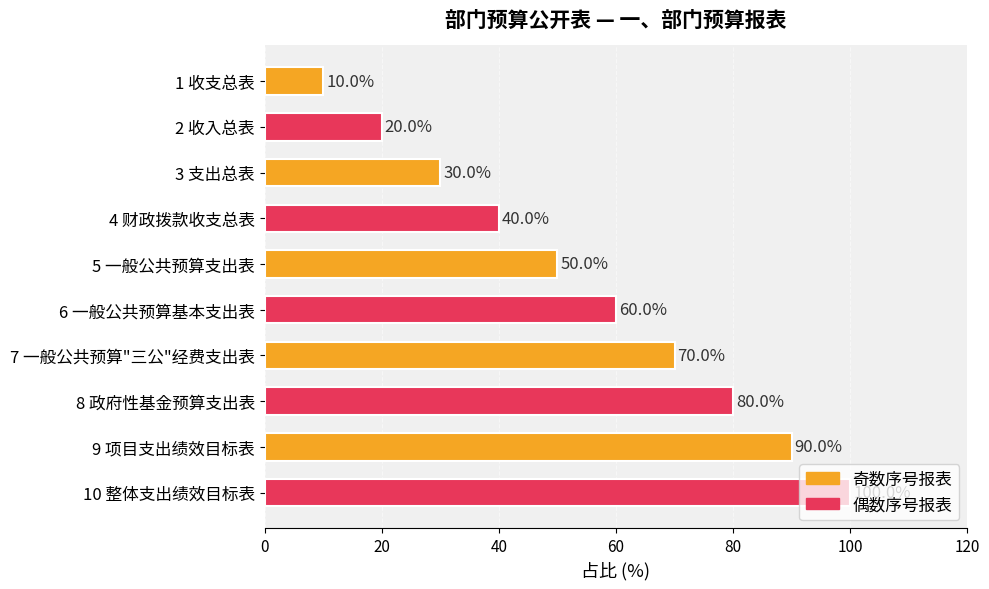

What is the change in value from 7 一般公共预算"三公"经费支出表 to 10 整体支出绩效目标表?

+30